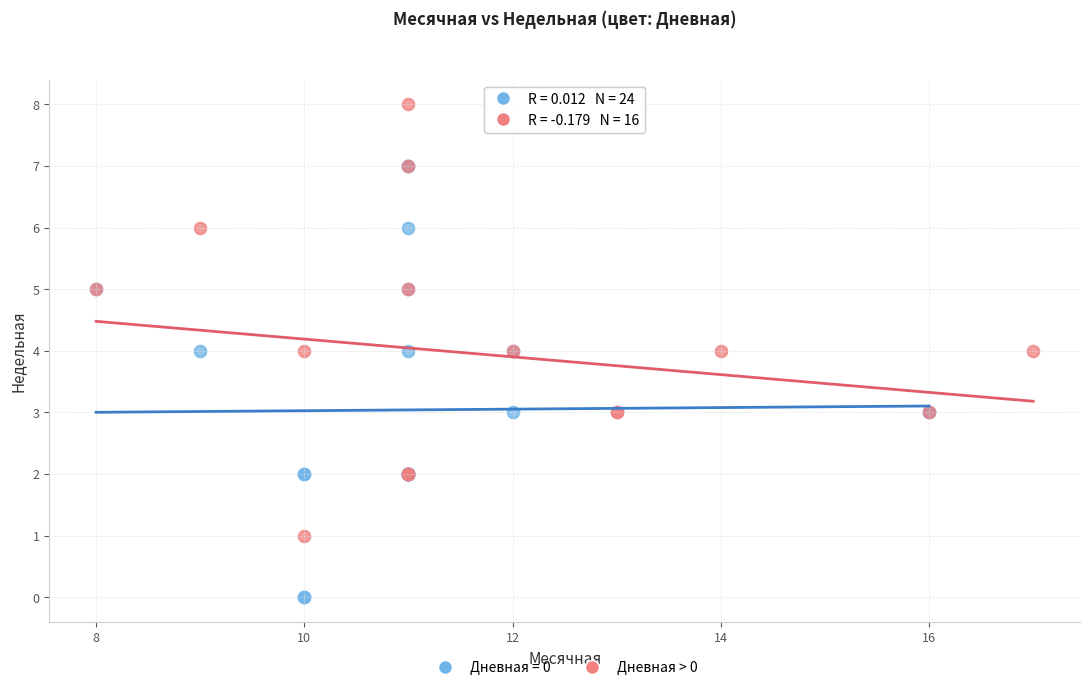

Which series reaches the minimum Y coordinate?

Дневная = 0